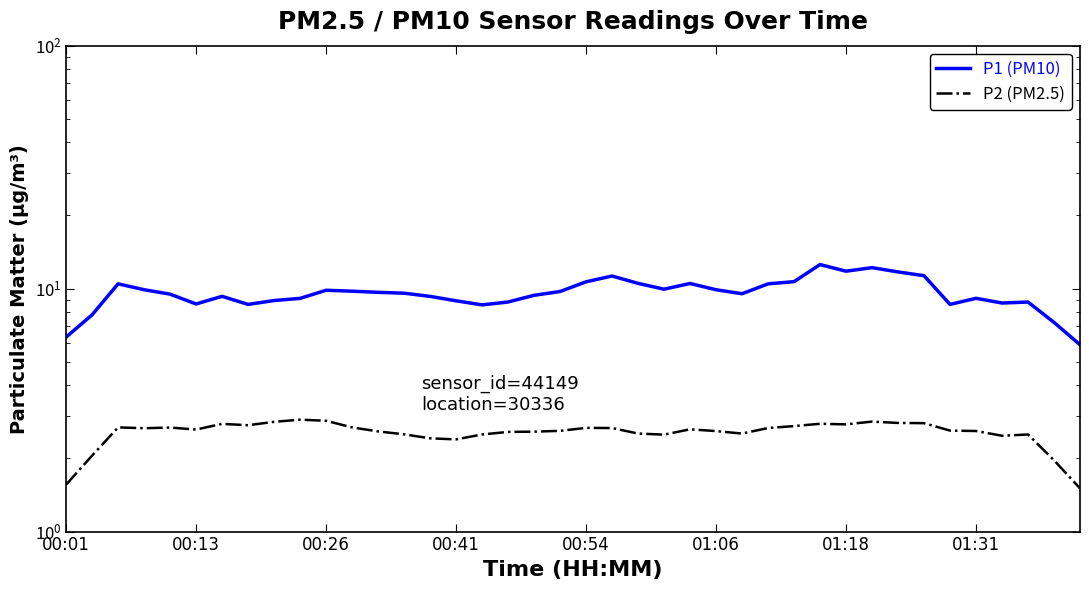

Reading left to right, extract all data points from this chart.

P1 (PM10): 6.3	7.8	10.5	9.9	9.5	8.6	9.3	8.6	8.9	9.1	9.8	9.8	9.7	9.6	9.3	8.9	8.6	8.8	9.4	9.7	10.7	11.3	10.5	9.9	10.5	9.9	9.5	10.5	10.7	12.6	11.8	12.2	11.7	11.3	8.6	9.1	8.7	8.8	7.3	5.9
P2 (PM2.5): 1.6	2.1	2.7	2.7	2.7	2.6	2.8	2.7	2.8	2.9	2.9	2.7	2.6	2.5	2.4	2.4	2.5	2.6	2.6	2.6	2.7	2.7	2.5	2.5	2.6	2.6	2.5	2.7	2.7	2.8	2.8	2.8	2.8	2.8	2.6	2.6	2.5	2.5	2.0	1.5